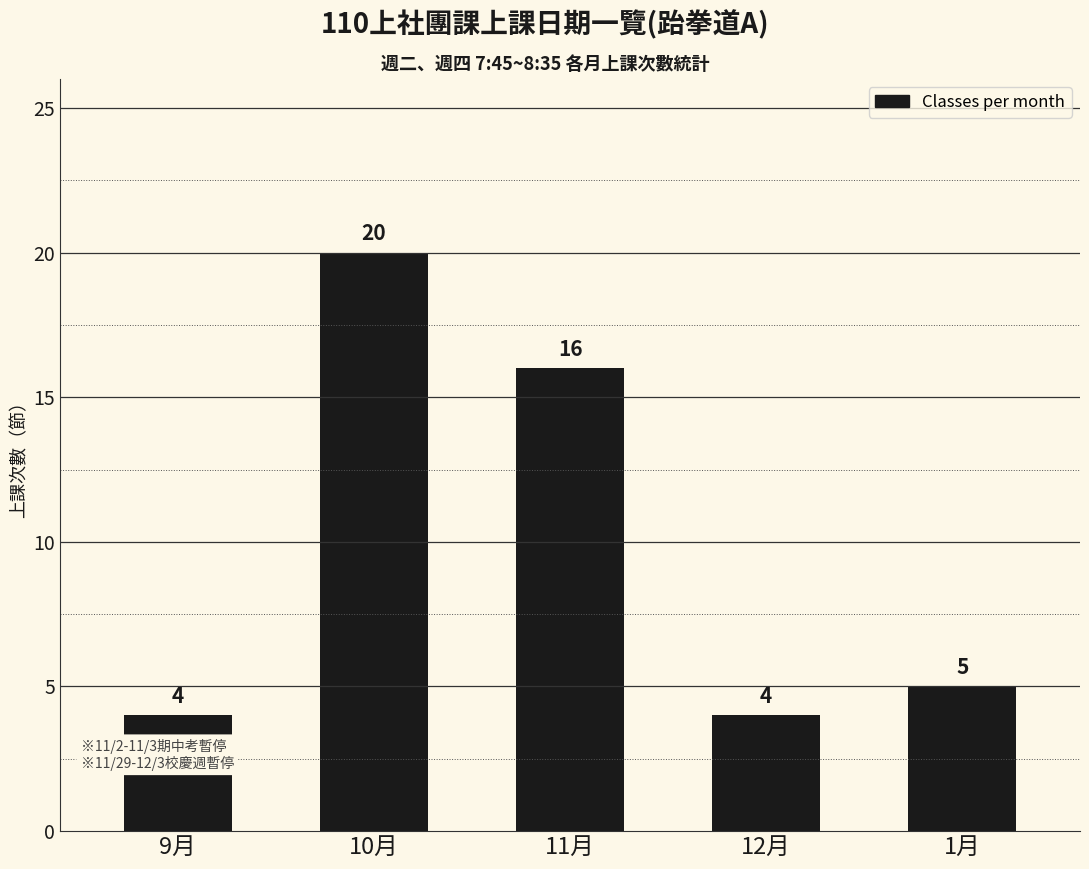

Reading right to left, what are all the values shown in this chart?

1月=5	12月=4	11月=16	10月=20	9月=4